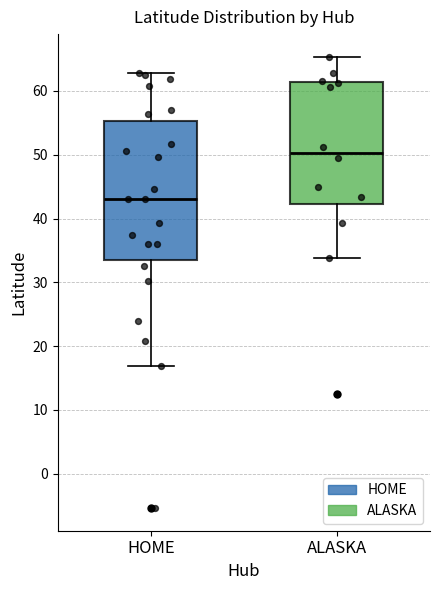

Which box is the tallest, from its lower edge to its upper edge?

HOME